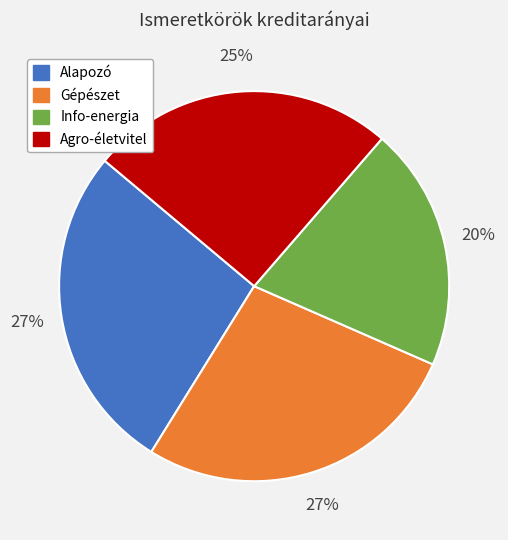

Do Alapozó and Gépészet together represent more than half of the pie?

Yes